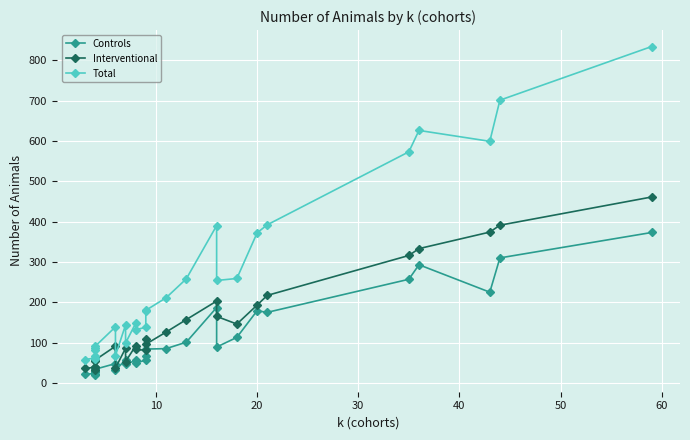

Between 20 and 20, which is larger?

20